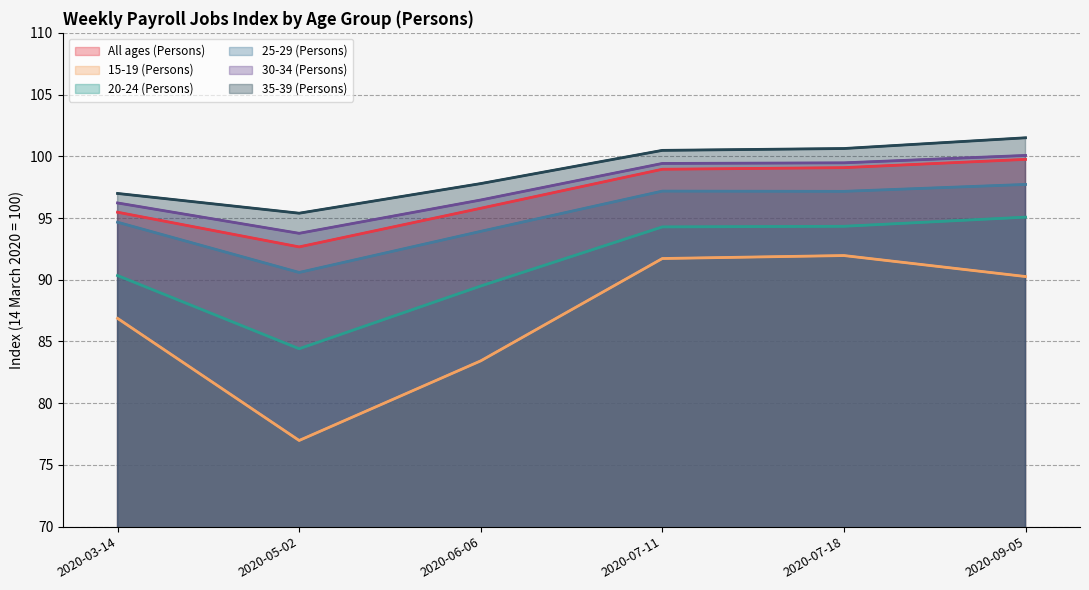

Which series has the widest spread of values?

15-19 (Persons)